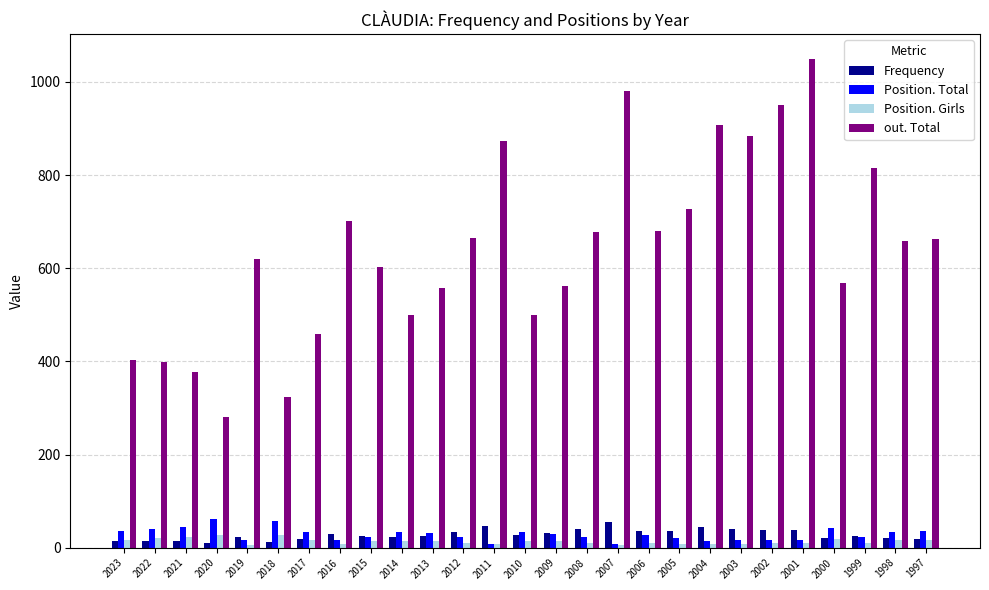

How many groups of bars are there?

27